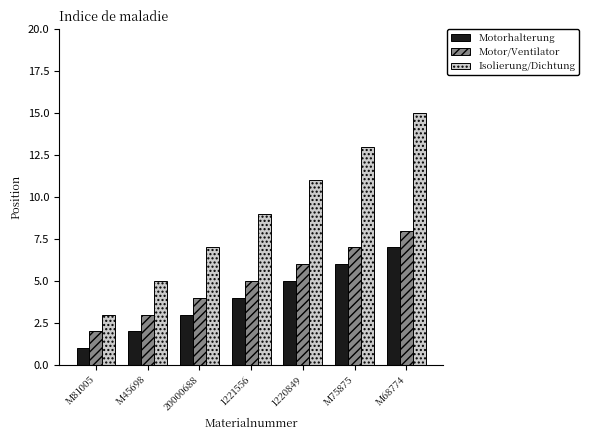

What is the smallest value displayed?

1